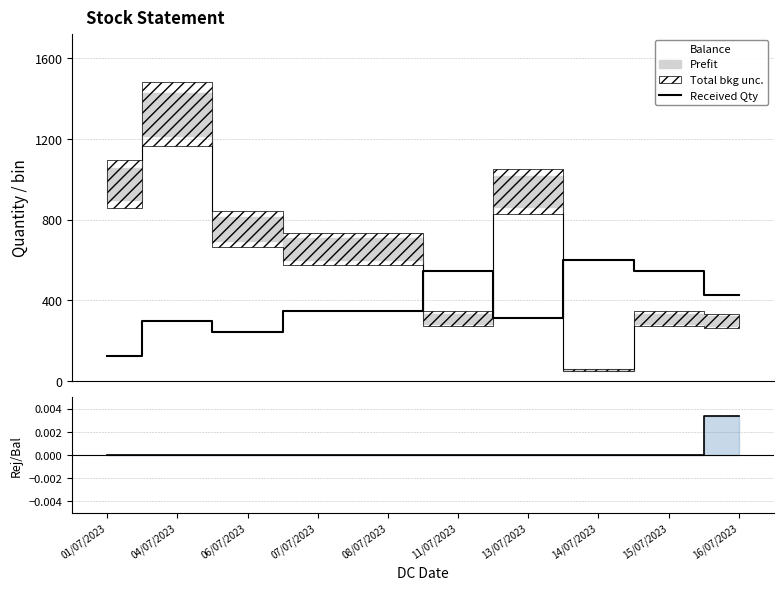

How many lines are shown in the chart?

2